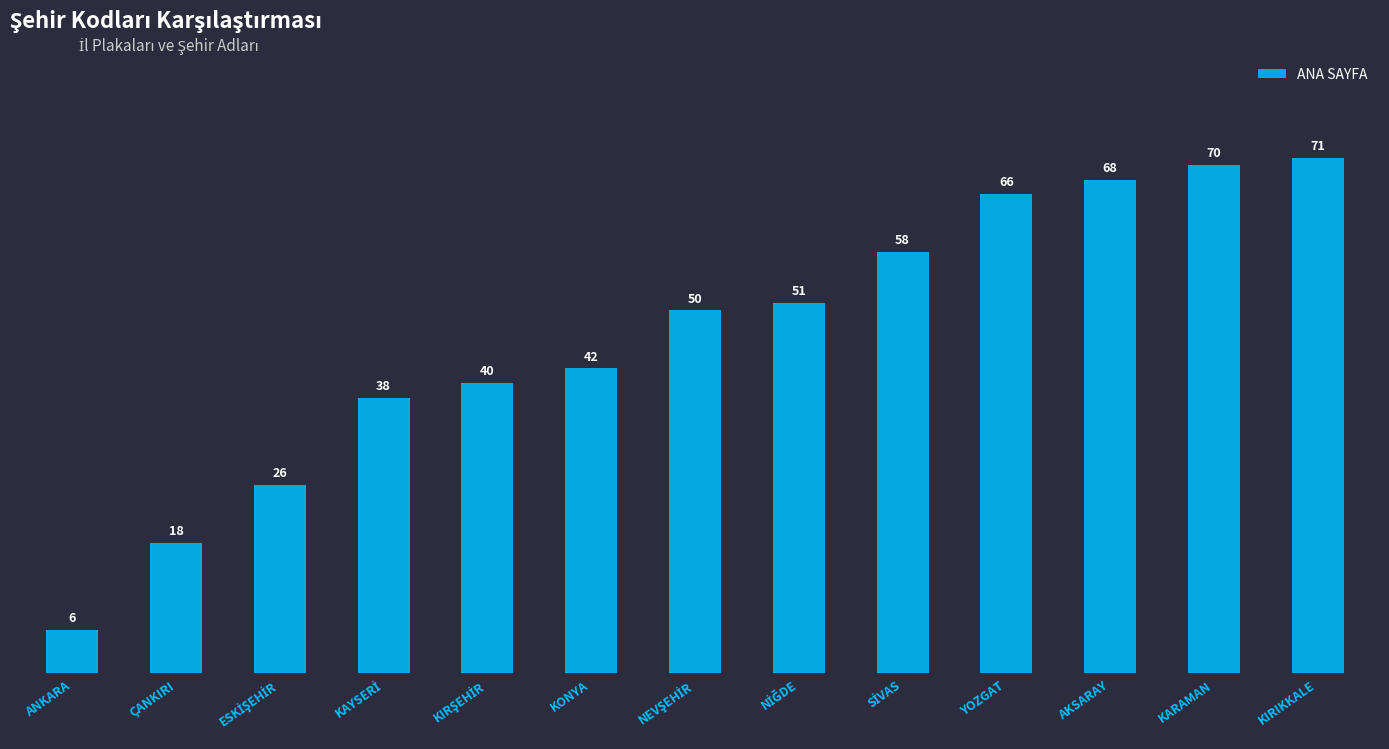

Does the chart contain any negative values?

No